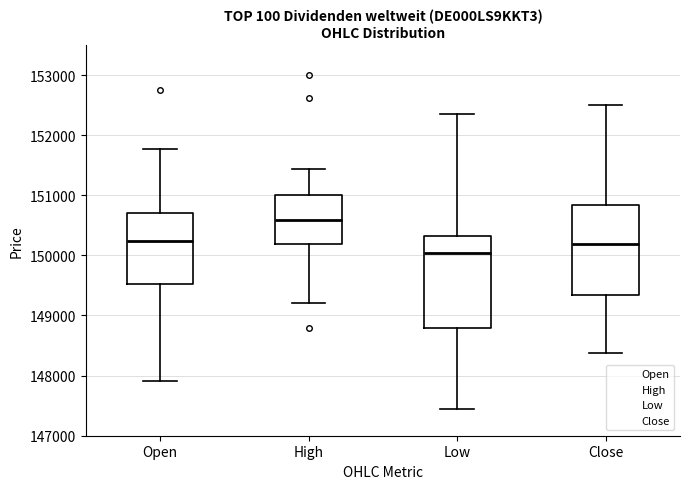

Which box has the highest median line?

High